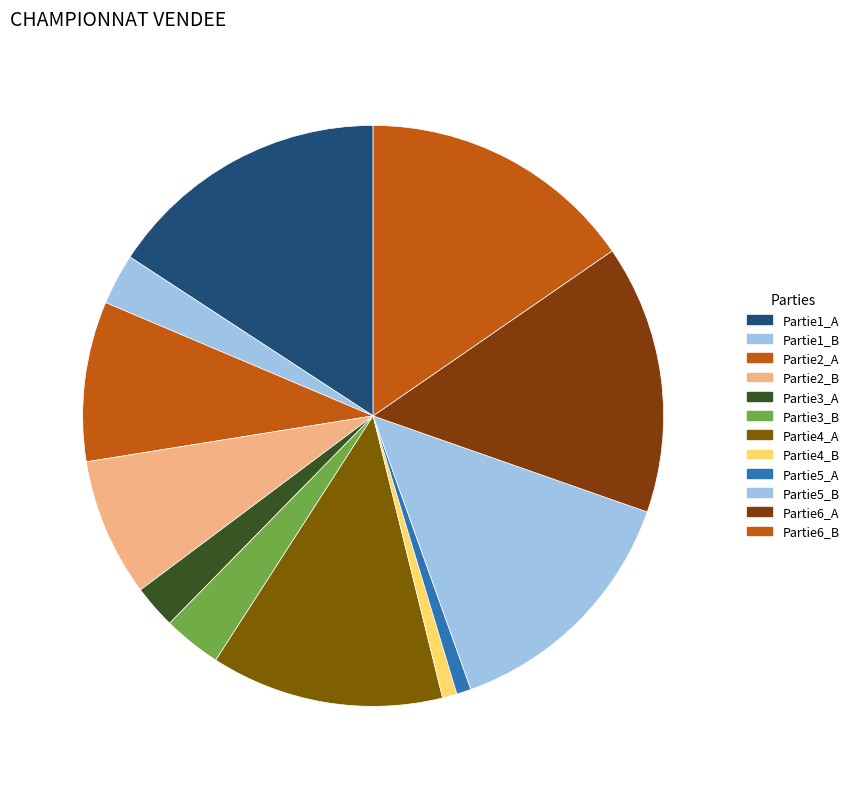

To the nearest percent, what is the average slice percentage?

8%